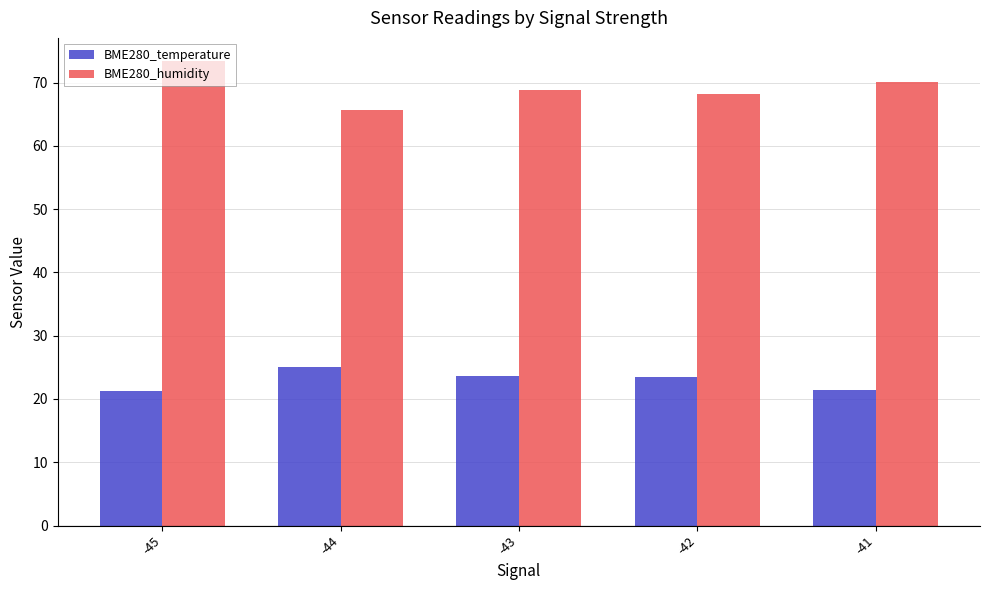

Which category has the highest value across all series?

-45